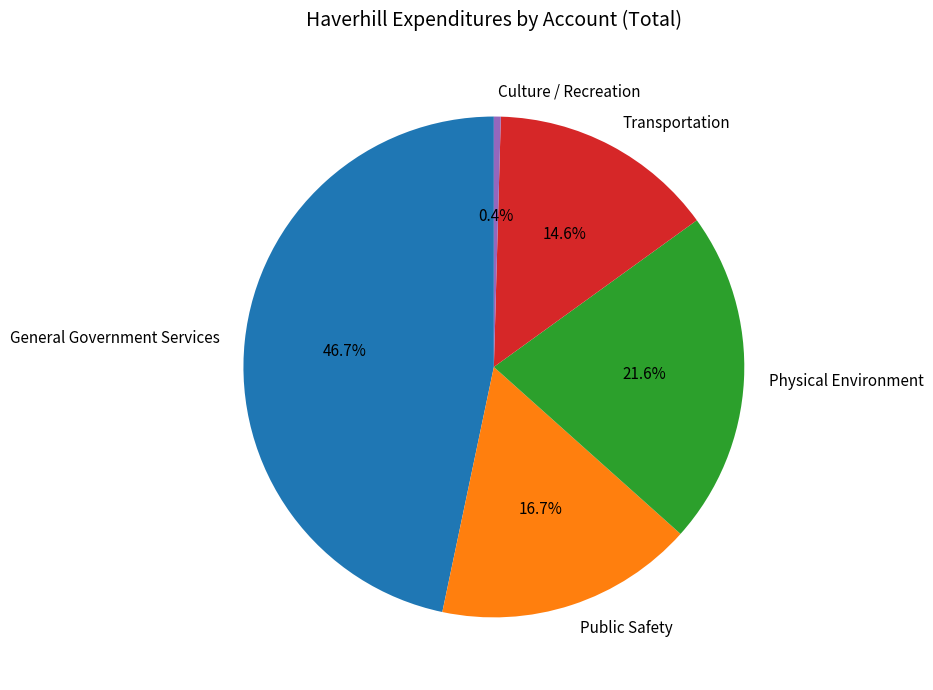

Count the number of slices in the pie.

5